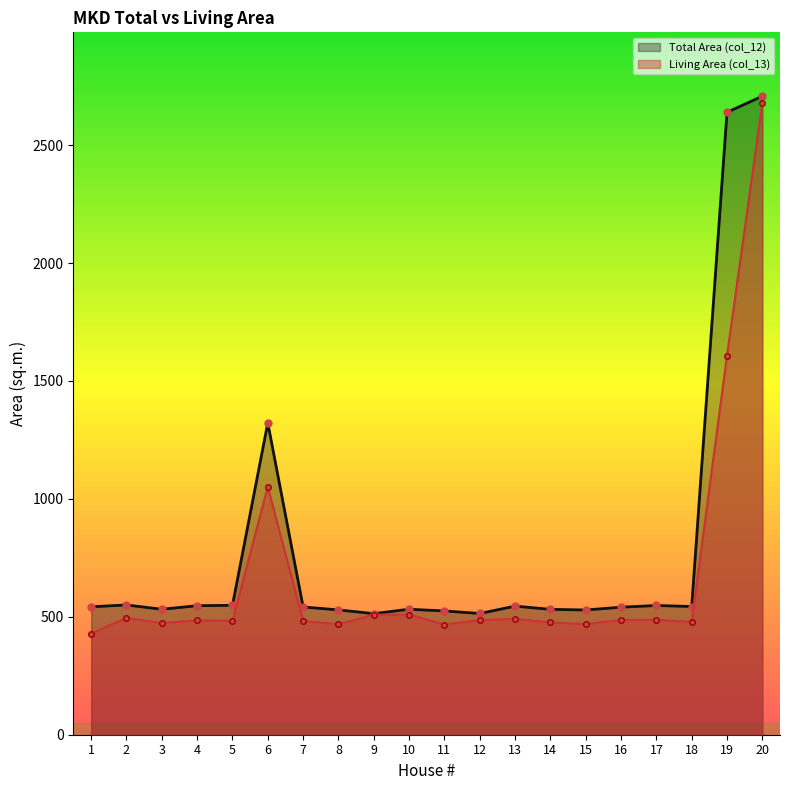

The value of Living Area (col_13) at 9 is 673.3. True or false?

False